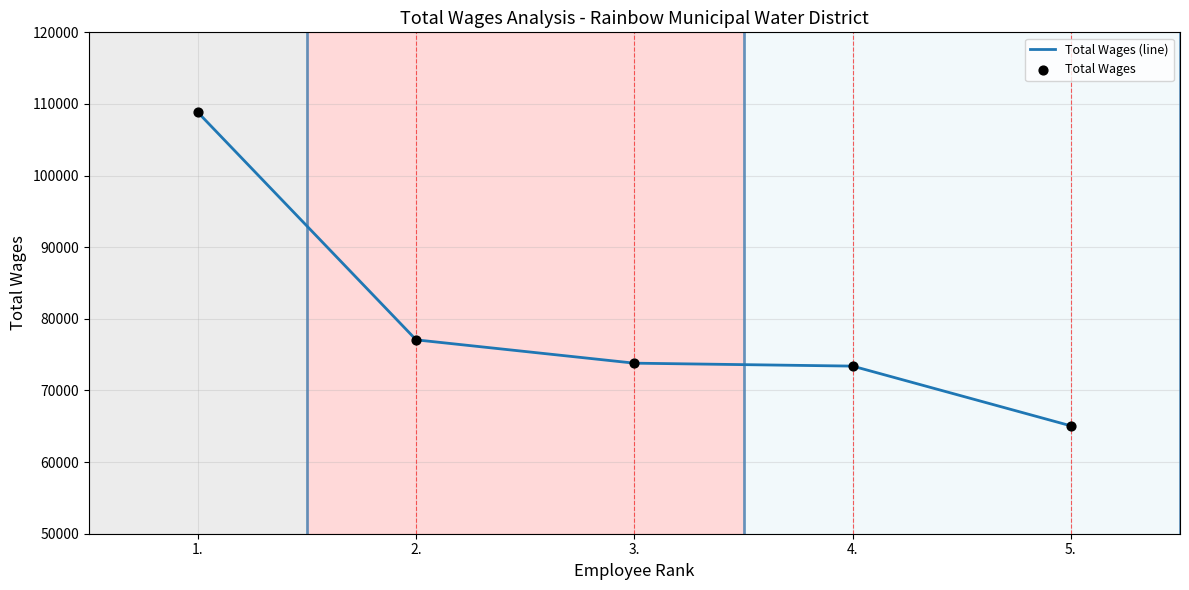

What is the greatest value displayed?

108823